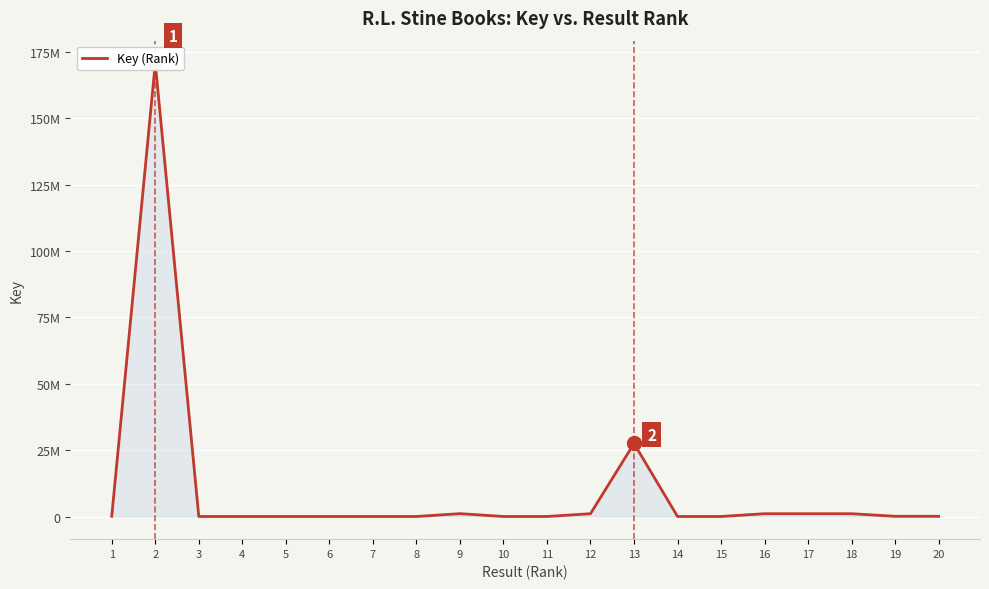

True or false: the data has more than 2 interior local peaks.

True